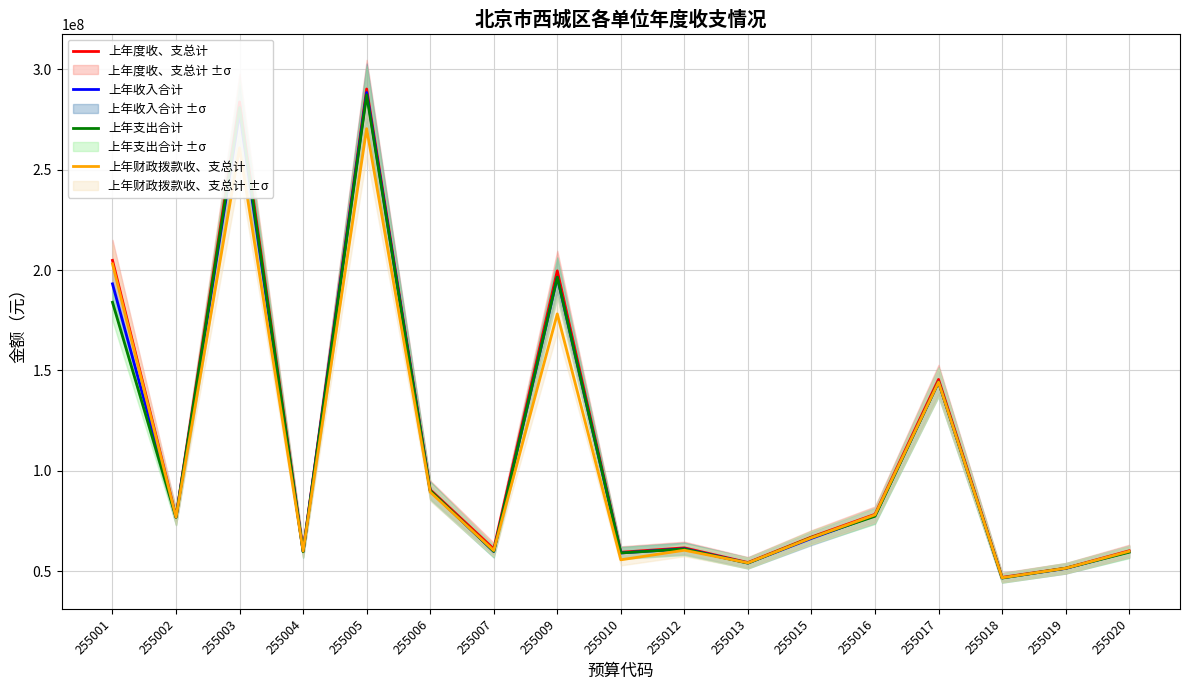

Where is 上年度收、支总计 nearest to the value 168530880?

255017